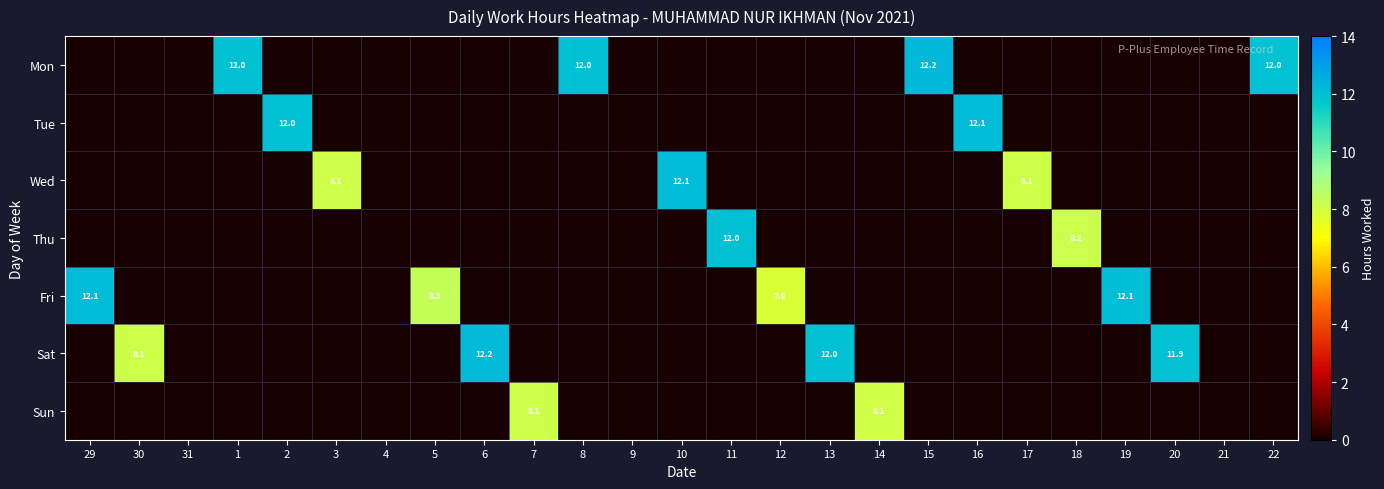

List the labels in order of Wed value, largest first.

10, 17, 3, 29, 30, 31, 1, 2, 4, 5, 6, 7, 8, 9, 11, 12, 13, 14, 15, 16, 18, 19, 20, 21, 22